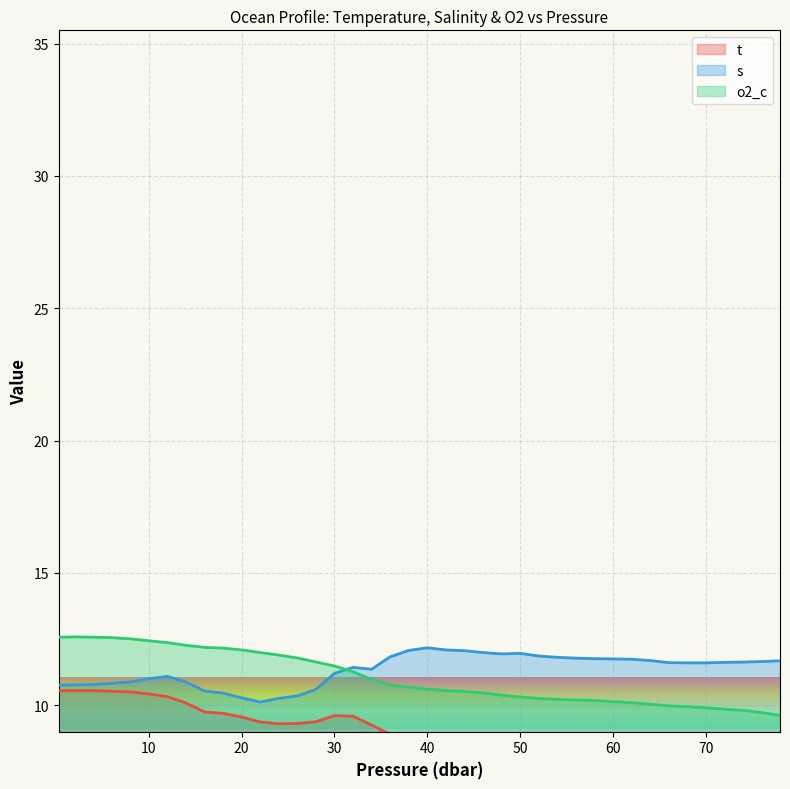

What is the highest value of the s series?

12.2